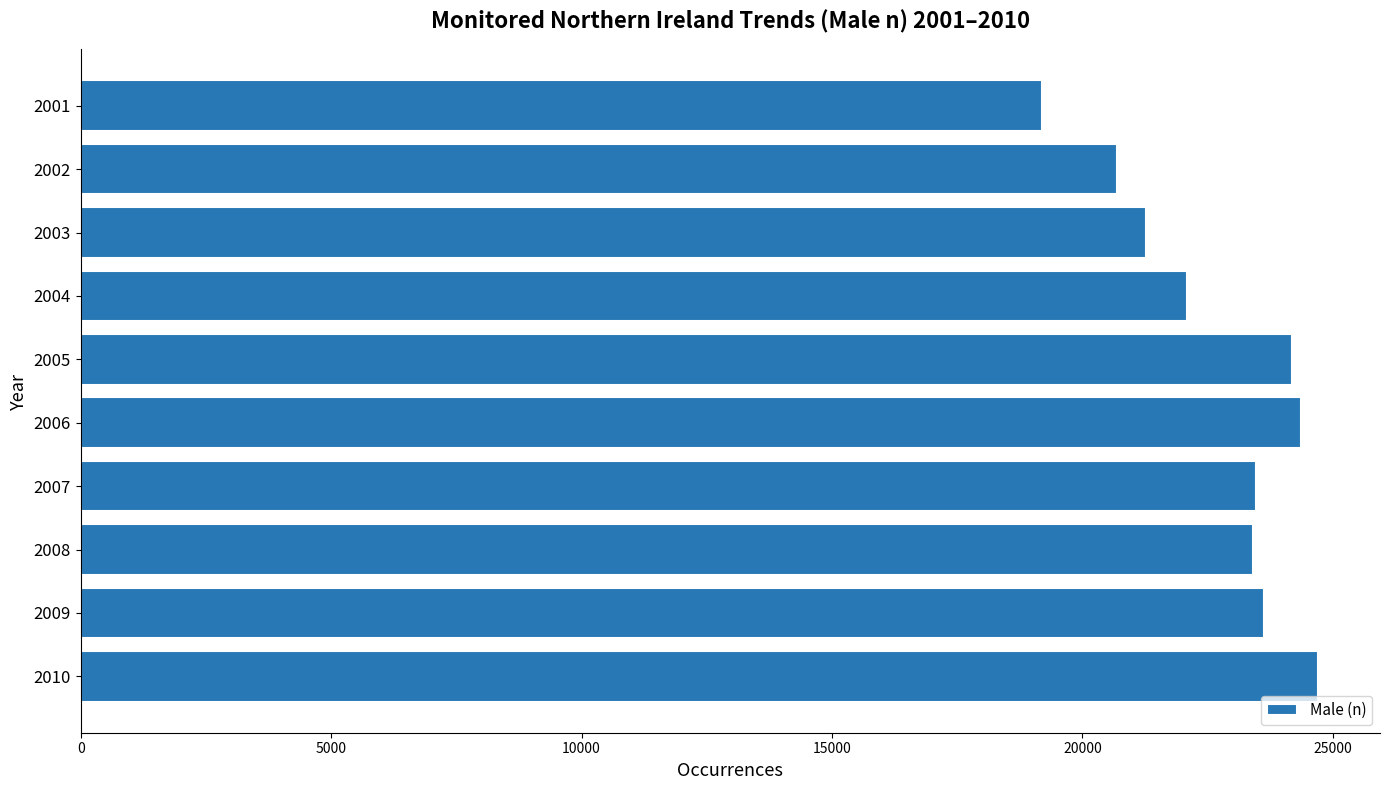

What is the maximum value shown in the chart?

24705